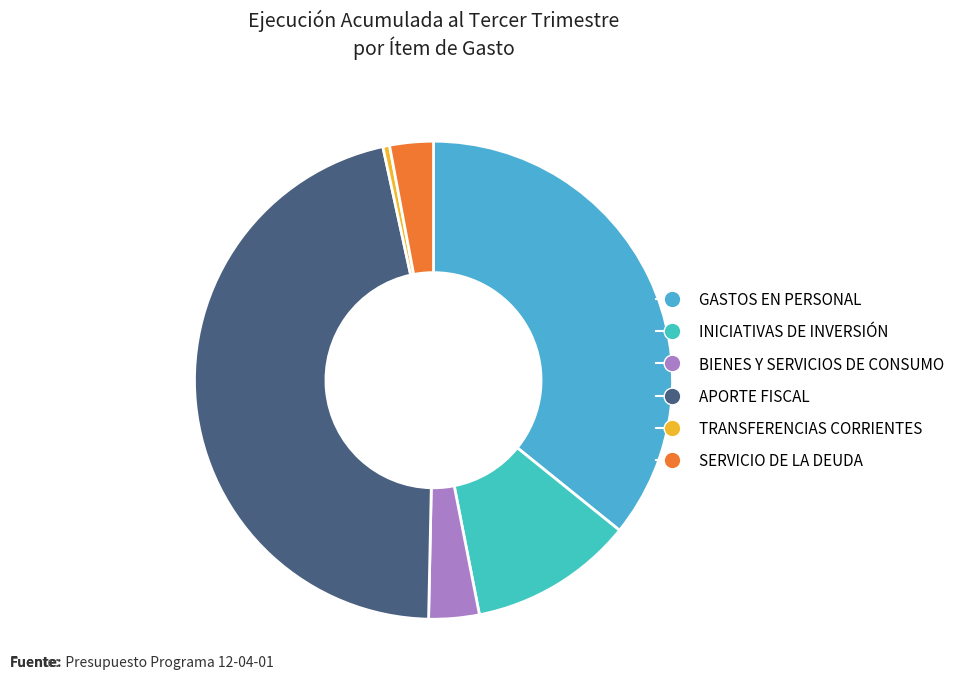

To the nearest percent, what is the average slice percentage?

17%